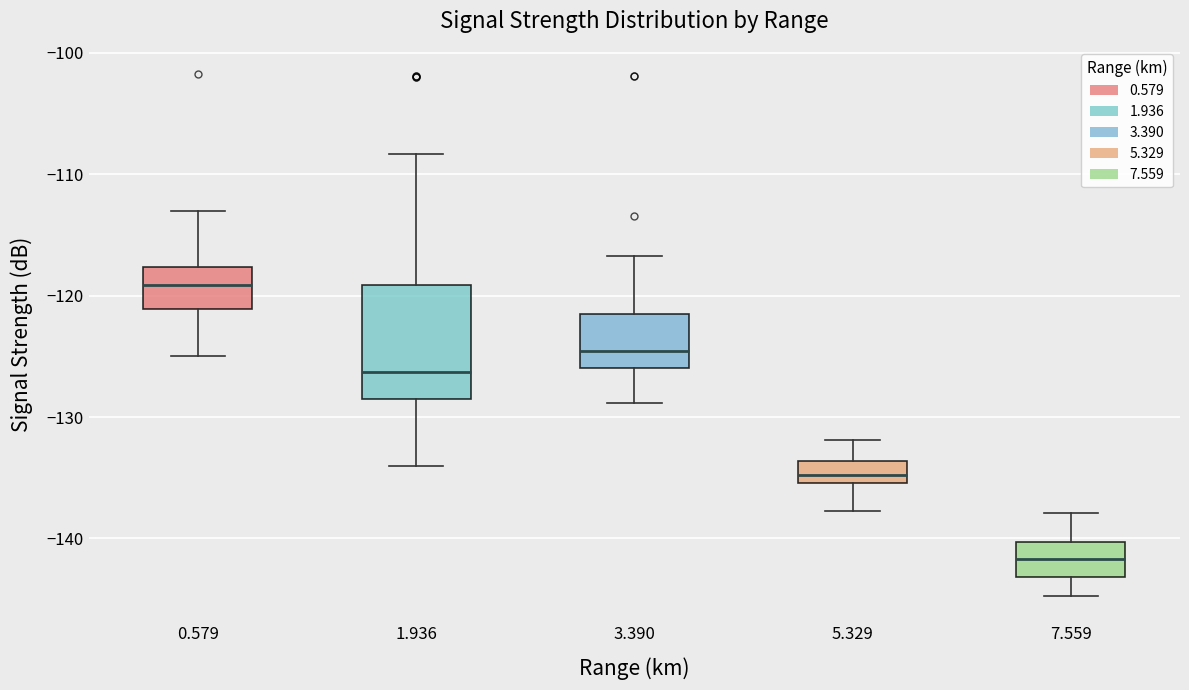

Comparing the boxes themselves (not the whiskers), which one is the tallest?

1.936